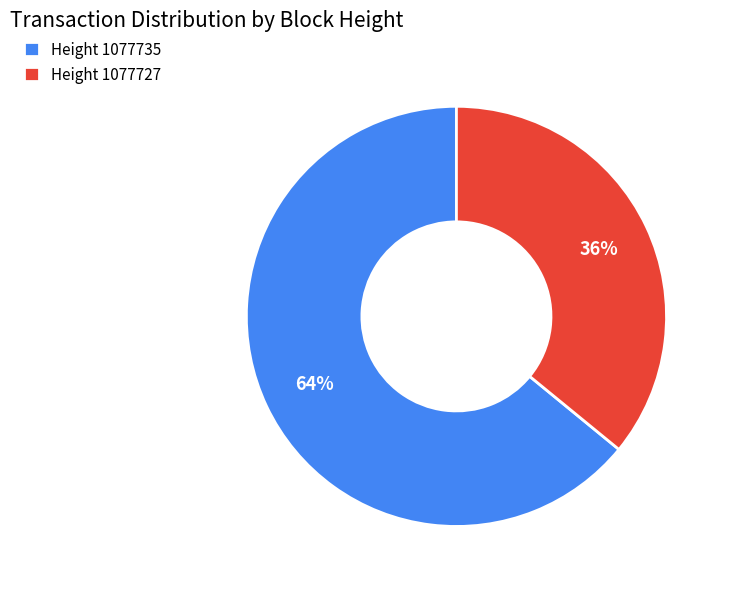

Do Height 1077735 and Height 1077727 together represent more than half of the pie?

Yes